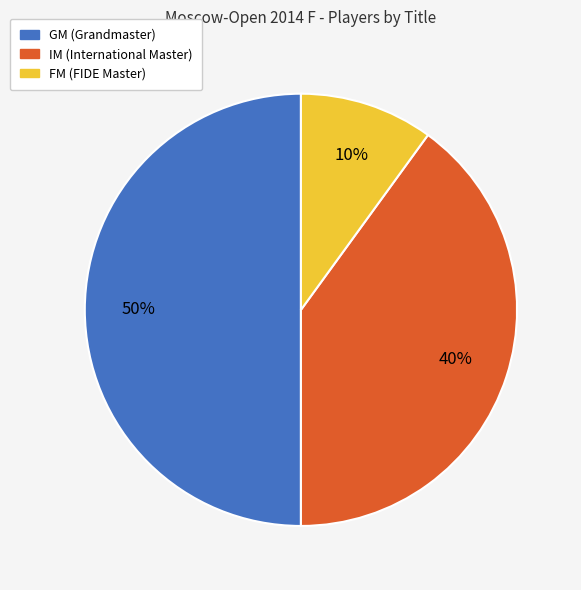

What is the ratio of the value at IM to the value at GM?

0.8